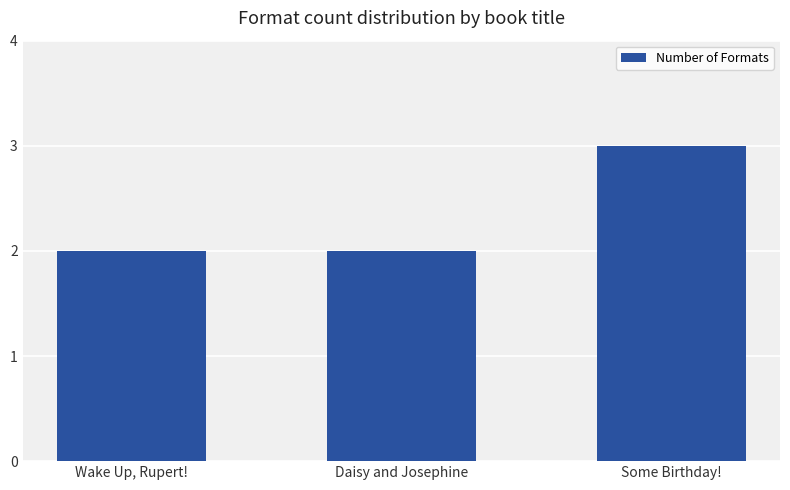

Which has a higher value, Some Birthday! or Daisy and Josephine?

Some Birthday!